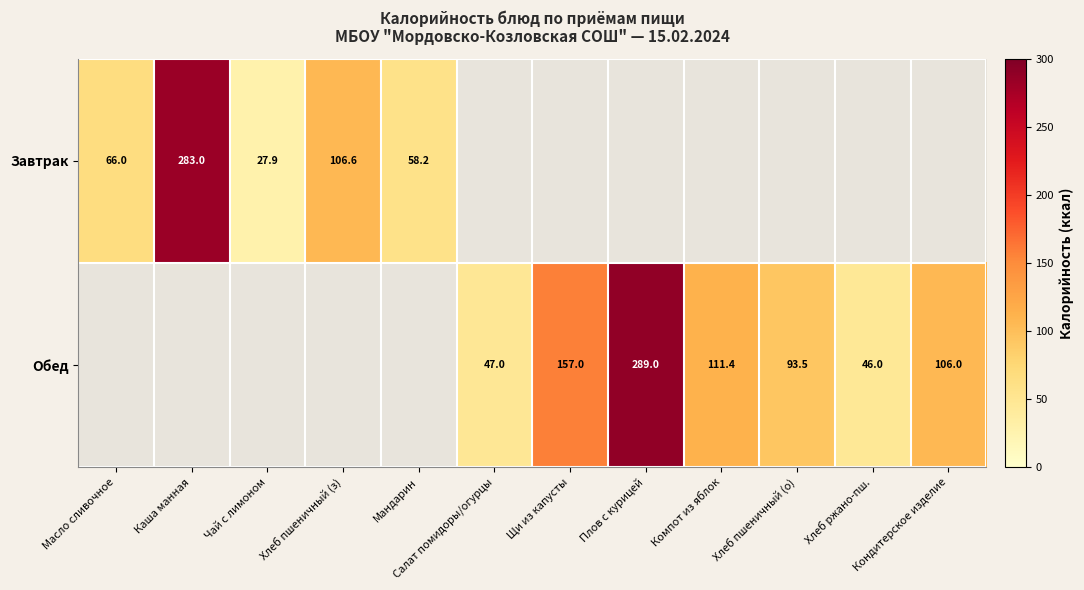

True or false: Обед has a value of 227.5 at Щи из капусты.

False